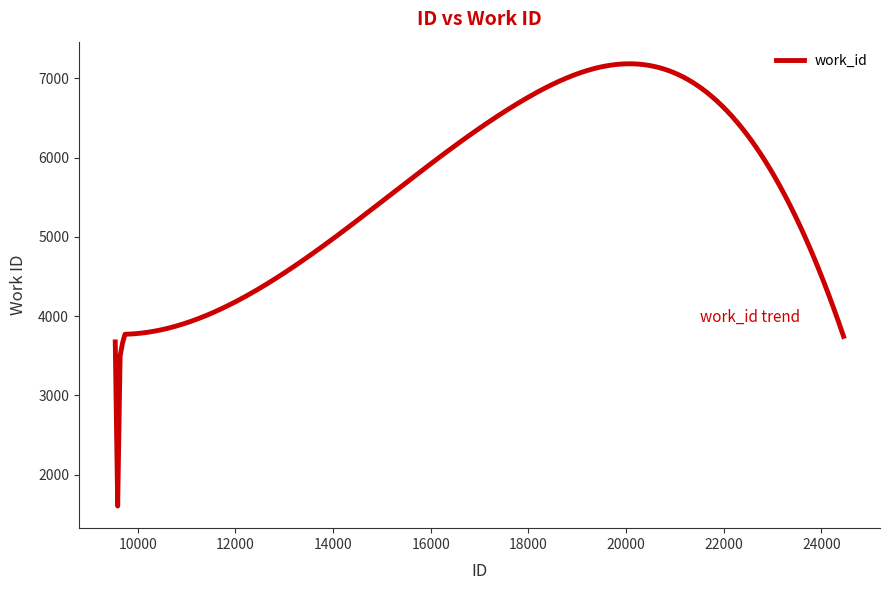

What is the smallest value displayed?

1605.1